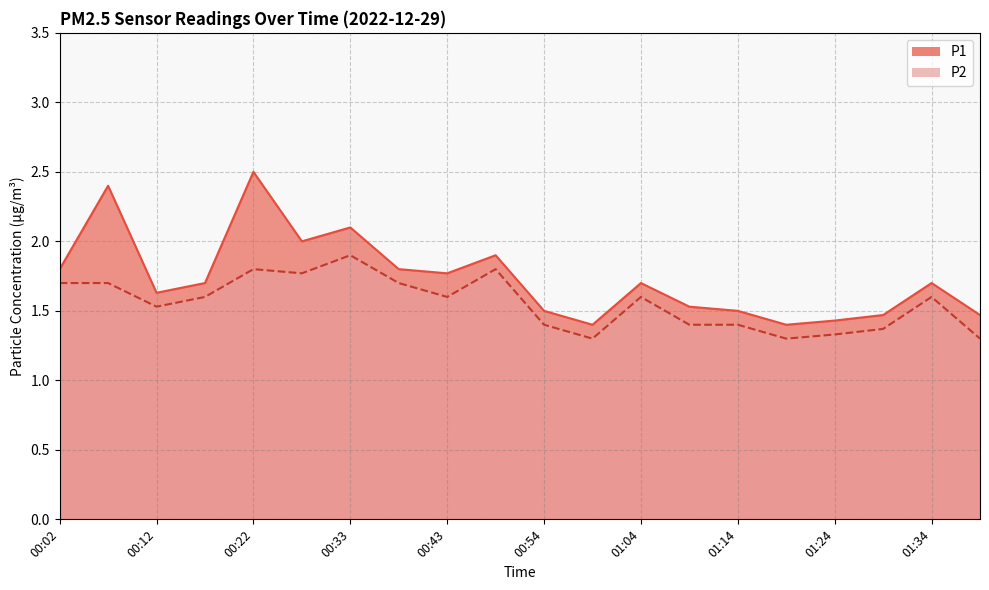

What value does the P2 series have at 00:02?

1.7